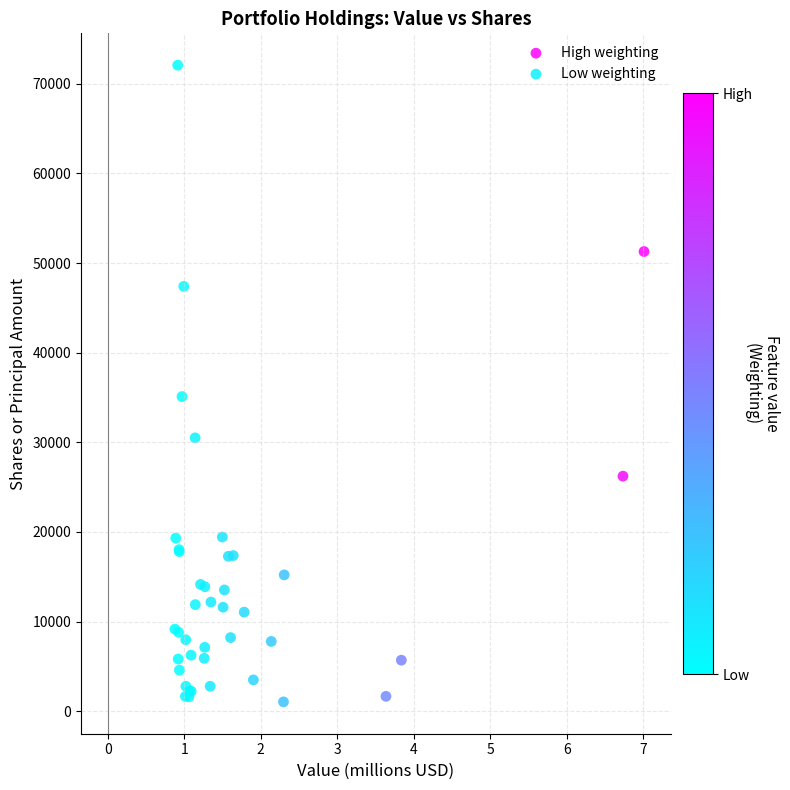

Which series reaches the maximum Y coordinate?

Low weighting